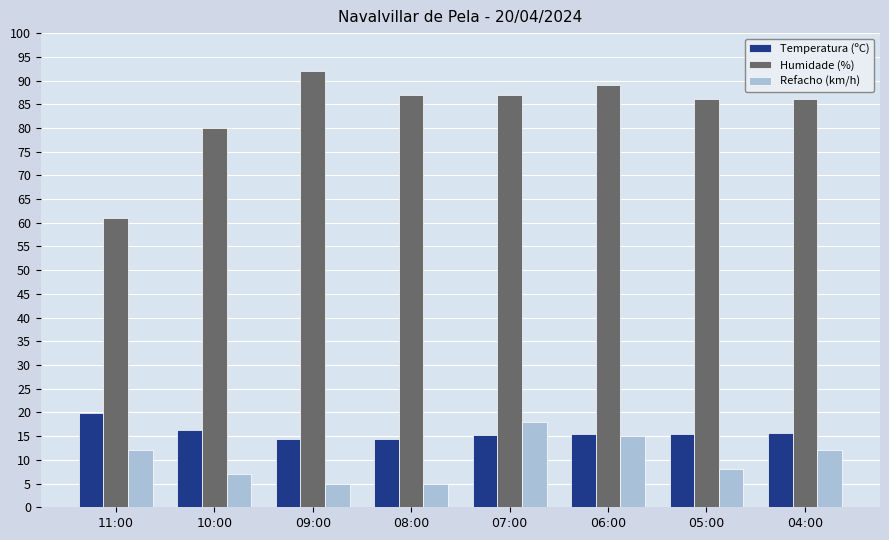

True or false: Refacho (km/h) has a value of 12.0 at 11:00.

True